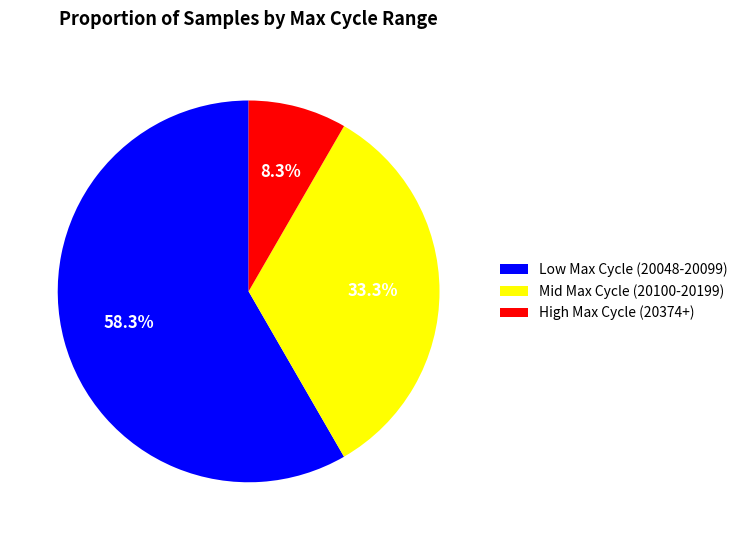

Which slice is the largest?

Low Max Cycle (20048-20099)